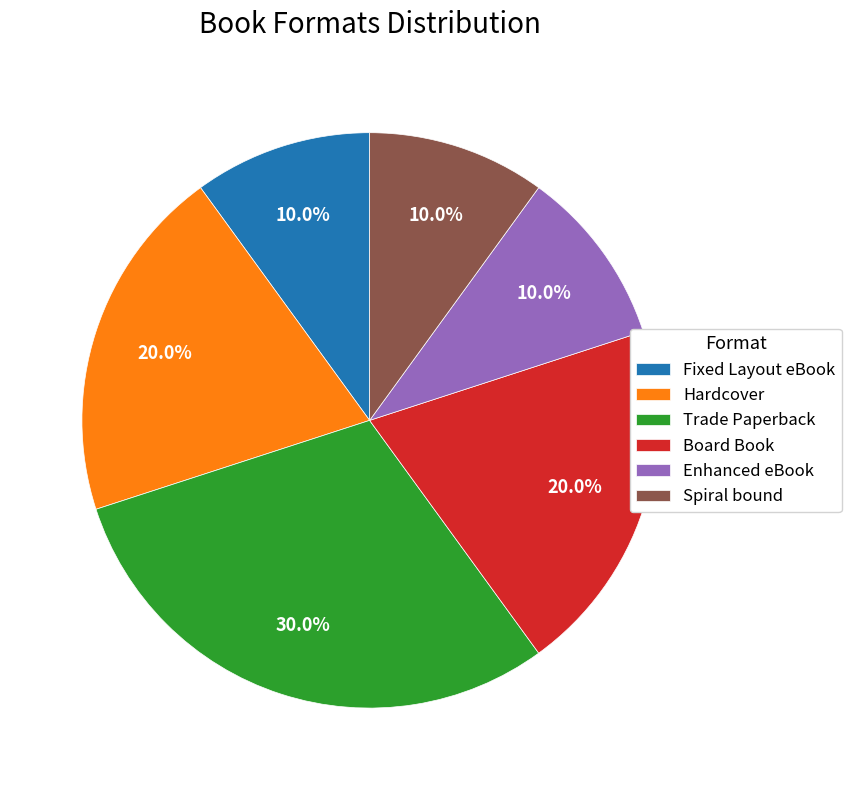

Is the sum of Board Book and Fixed Layout eBook greater than half?

No